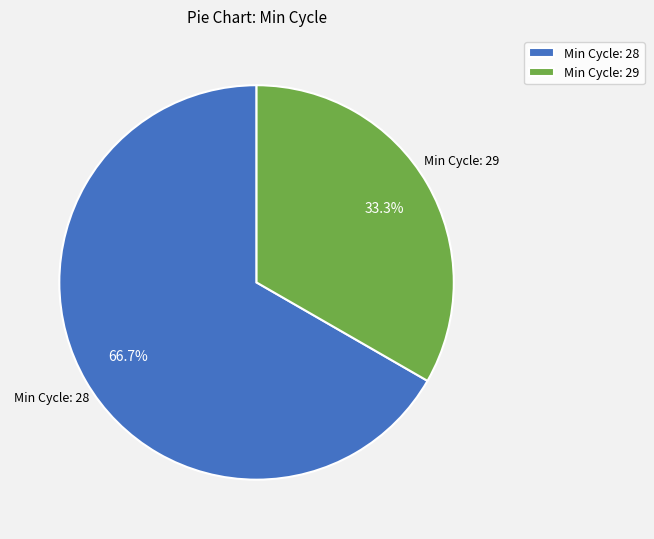

Rank the categories by value from lowest to highest.

Min Cycle: 29, Min Cycle: 28